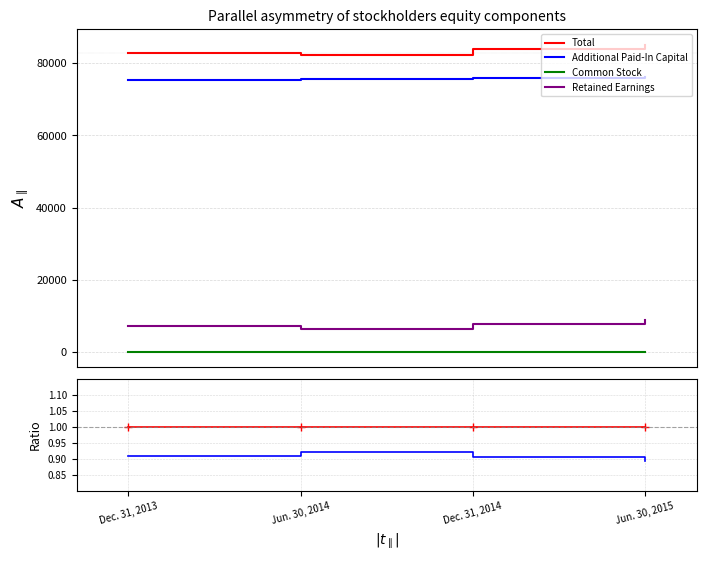

What is the label of the 3rd point from the left?

Dec. 31, 2014